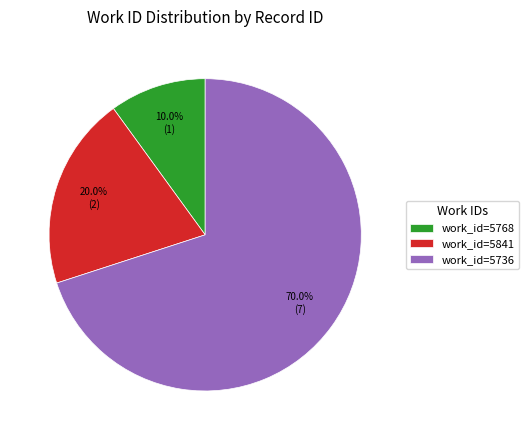

What is the total percentage of work_id=5768 and work_id=5841?

30.0%